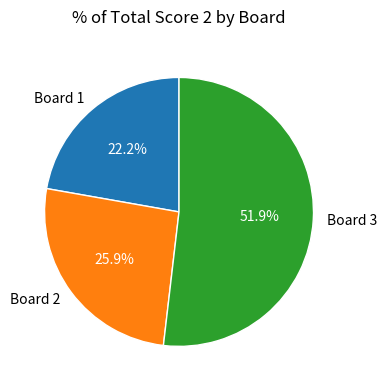

To the nearest percent, what portion does Board 2 represent?

26%